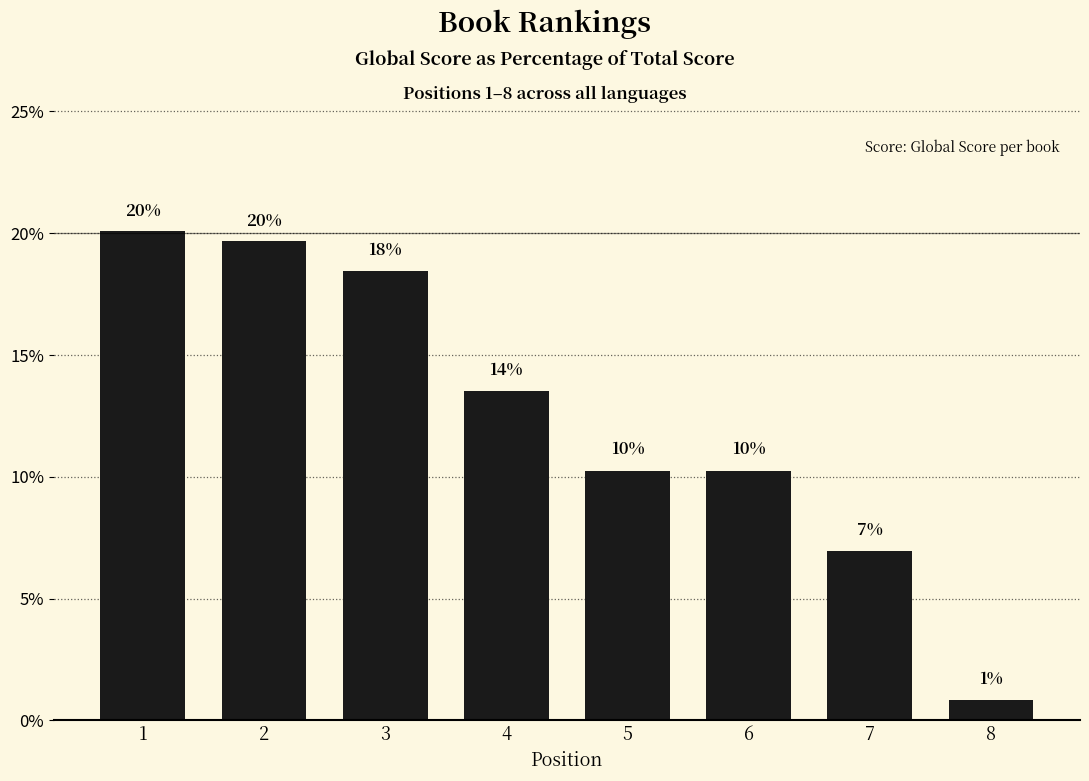

Are the bars horizontal?

No